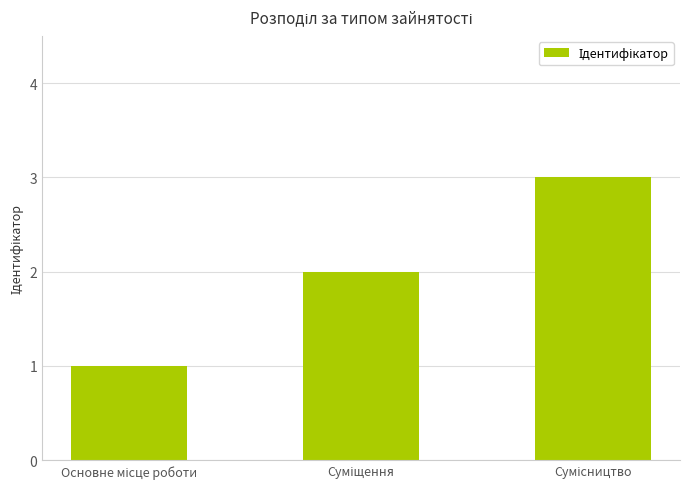

What is the sum of all values?

6